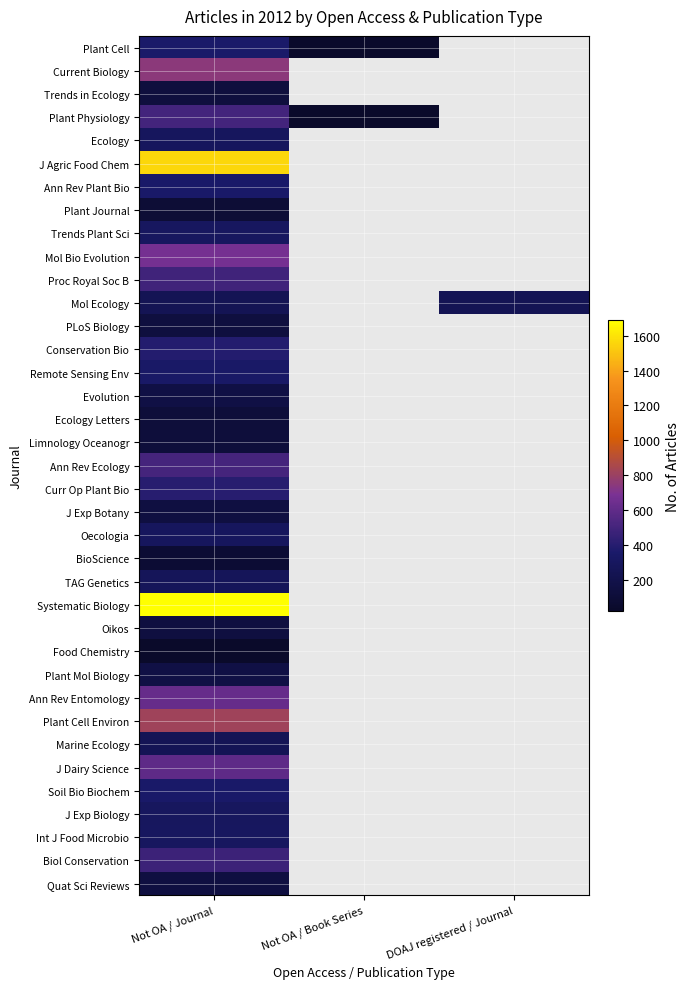

What is the spread (max minus min) of values at Not OA / Book Series?

7.0